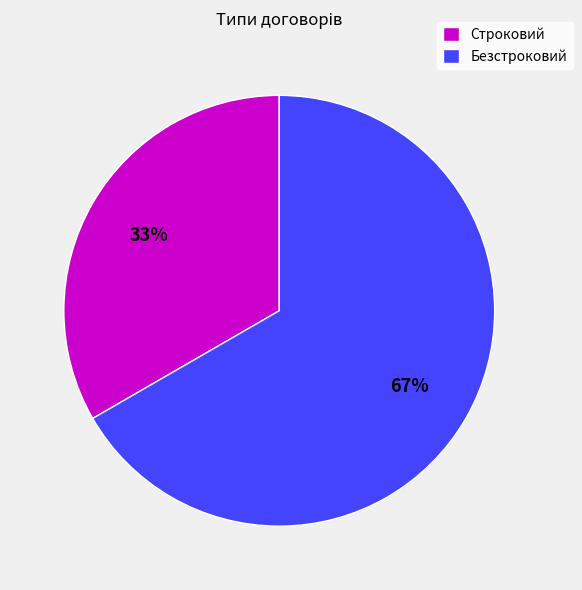

Do Безстроковий and Строковий together represent more than half of the pie?

Yes